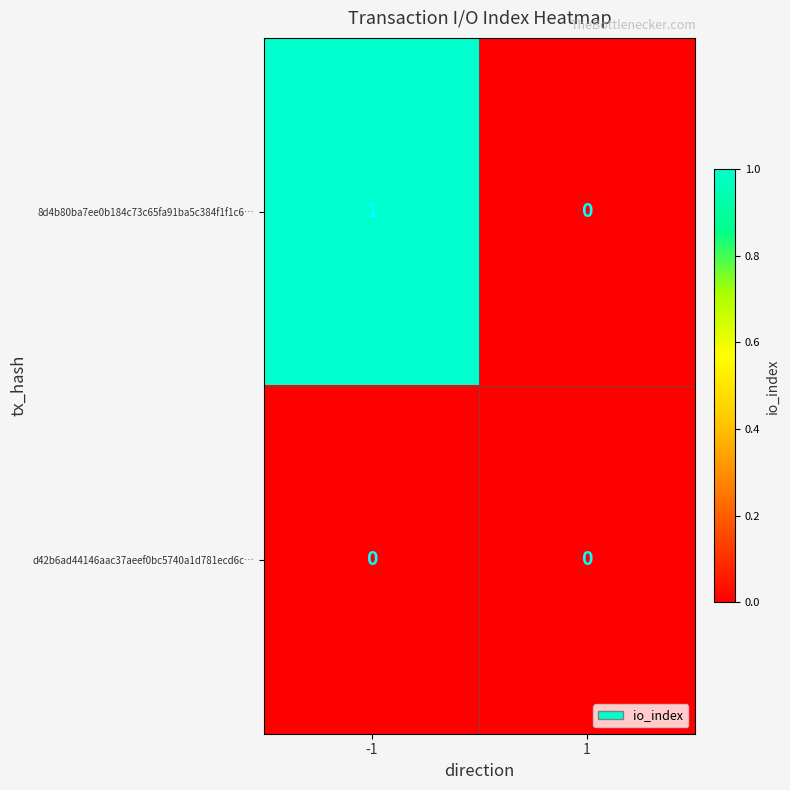

Which series has the largest total across all categories?

8d4b80ba7ee0b184c73c65fa91ba5c384f1f1c6…